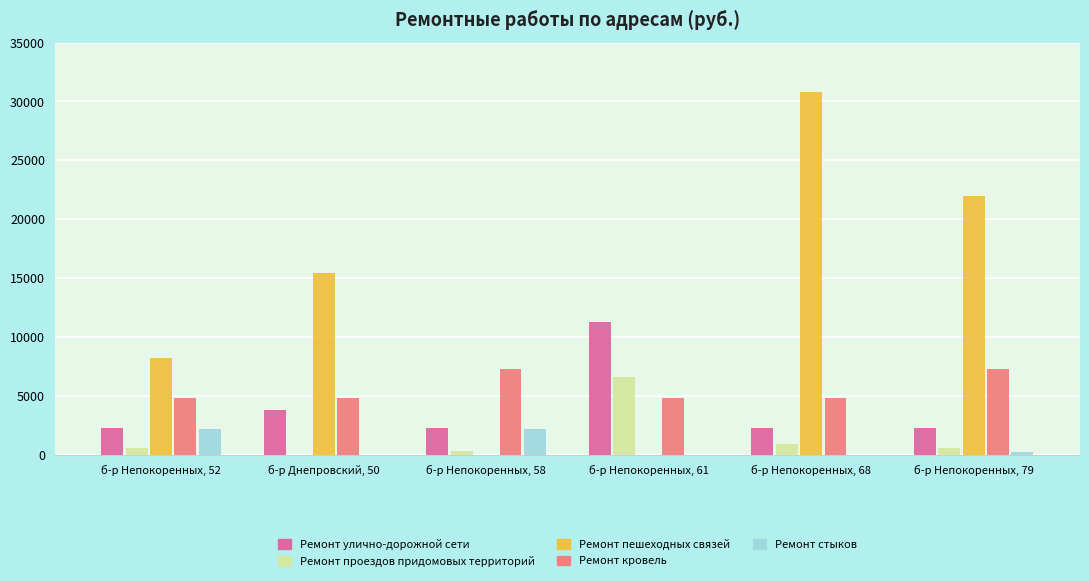

What is the average value of the Ремонт кровель series?

5658.9